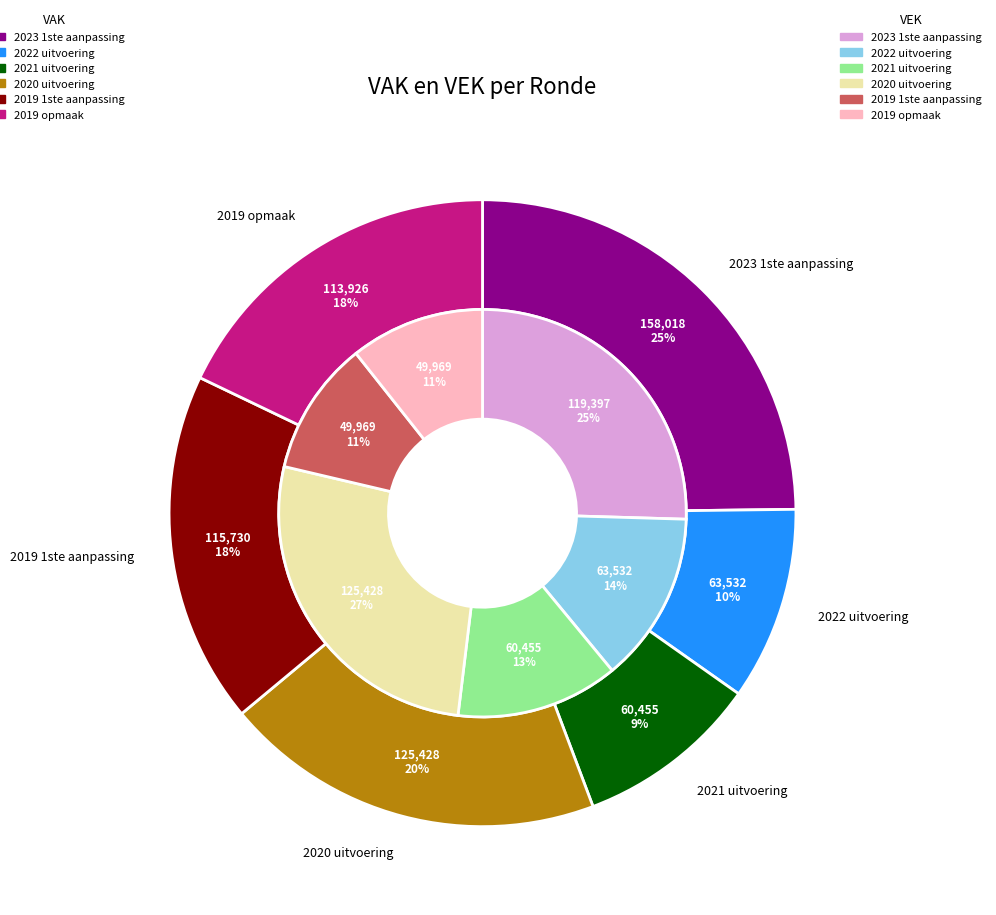

To the nearest percent, what portion does 2020 uitvoering represent?

27%